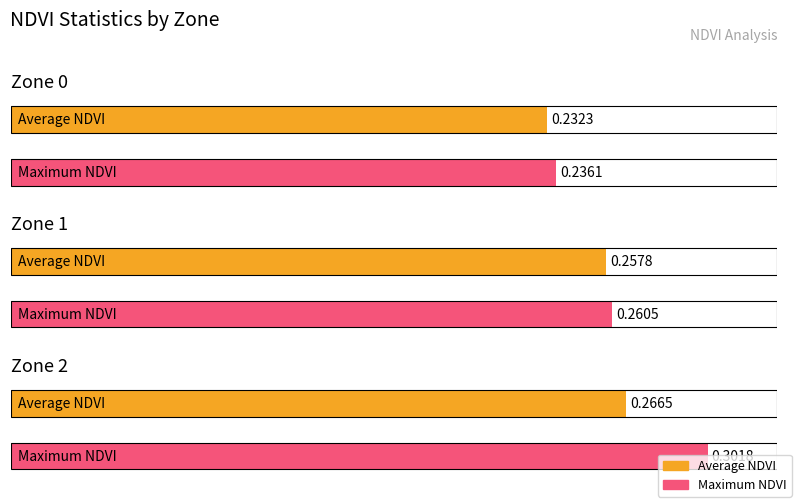

Where is Average NDVI nearest to the value 0?

Zone 0